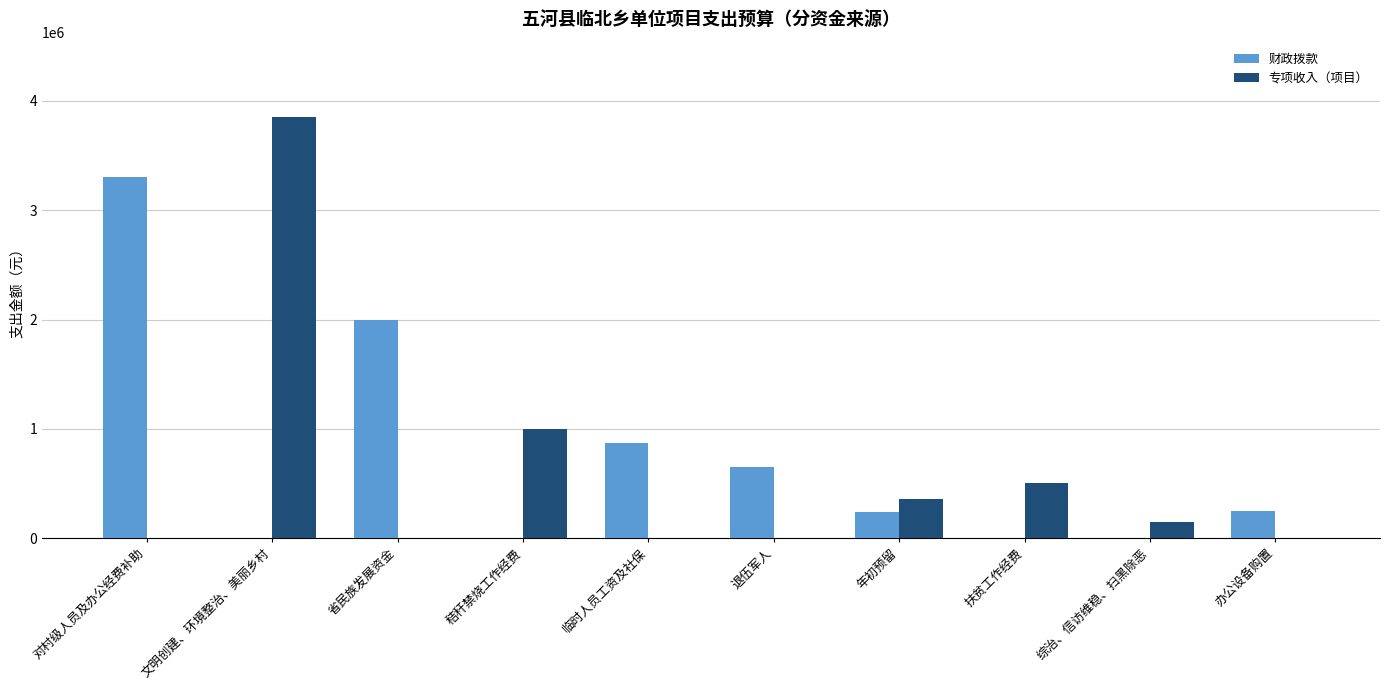

What is the sum of all 专项收入（项目） values?

5860000.0